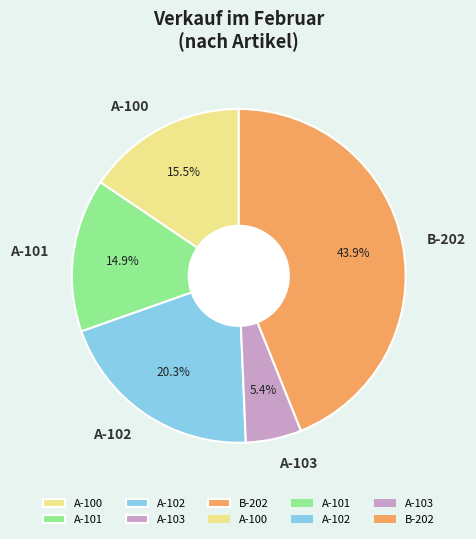

To the nearest percent, what portion does B-202 represent?

44%